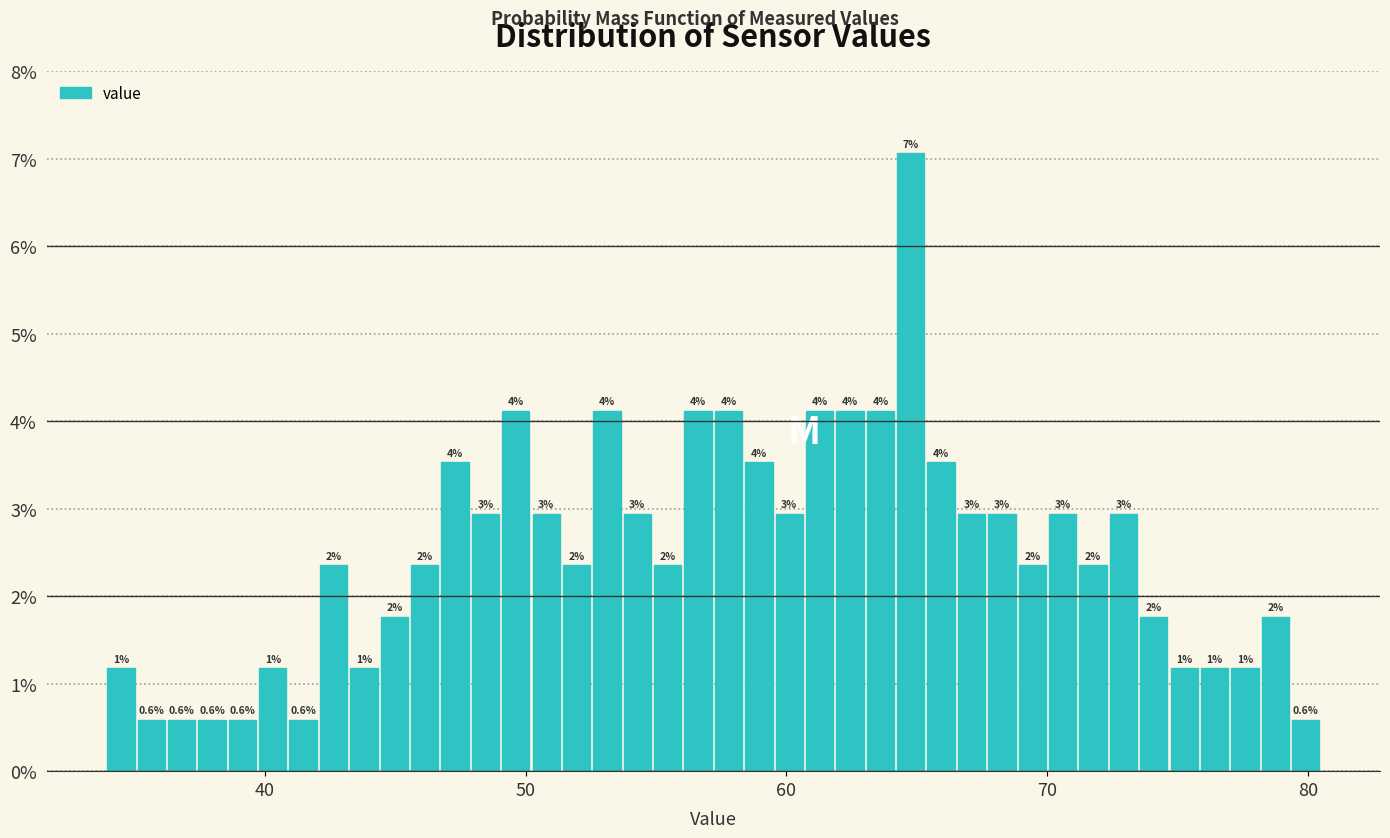

Read against the x-axis, roughly where is the centre of the tallest bar?

65